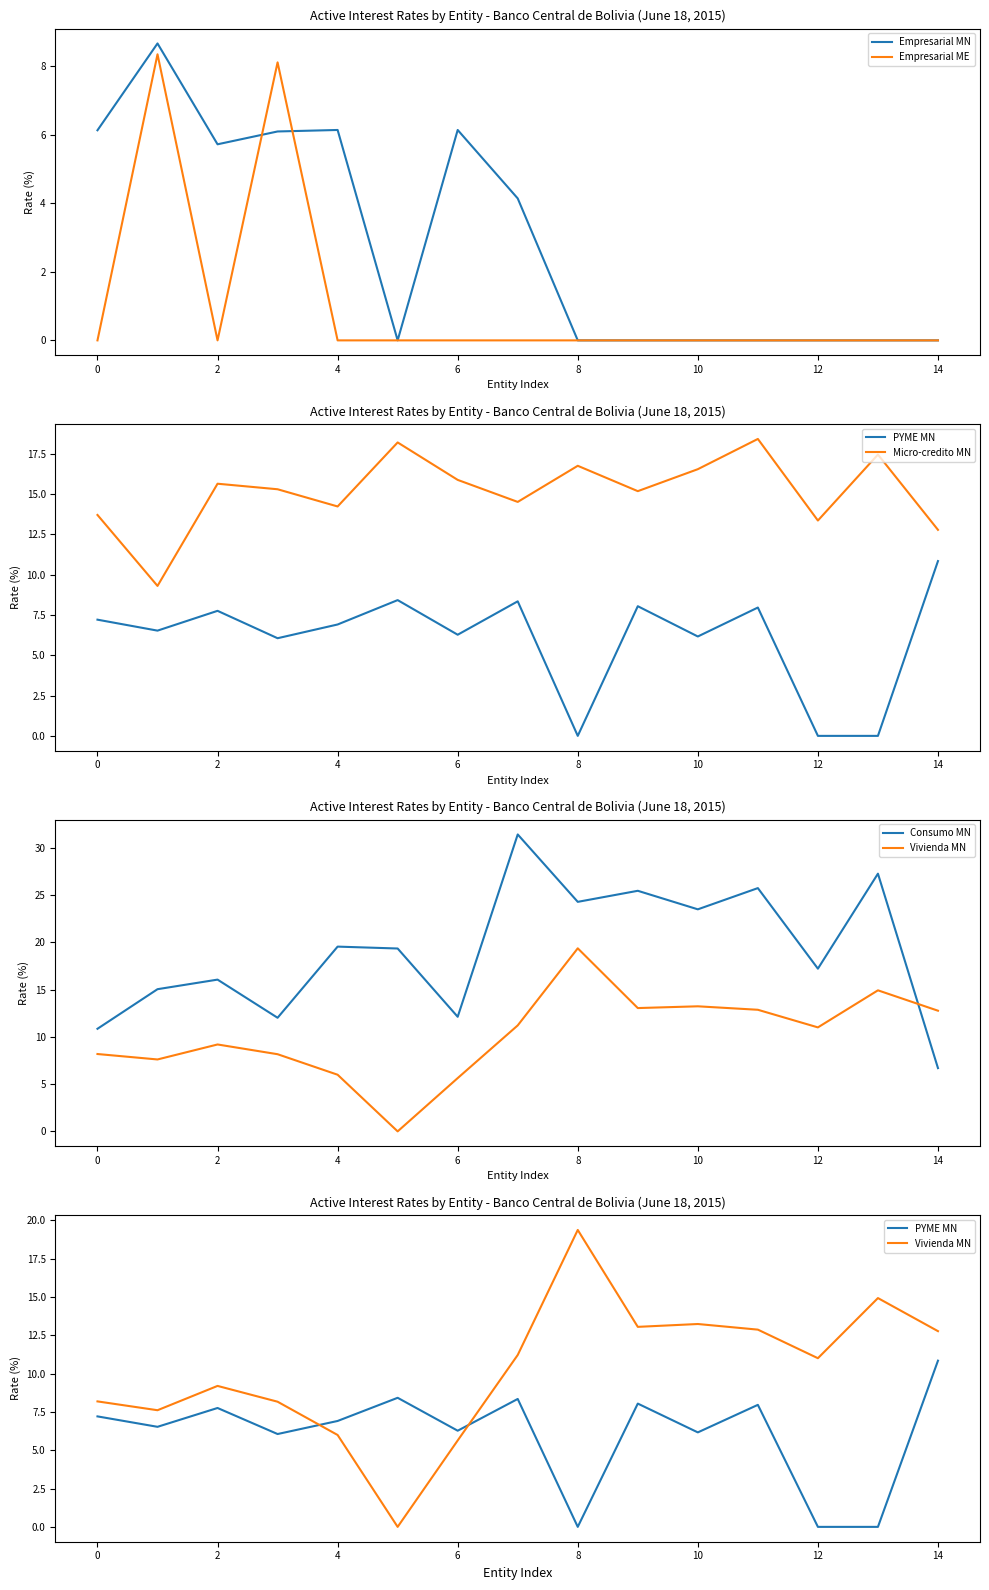

The value of Empresarial ME at 10 is 0.0. True or false?

True